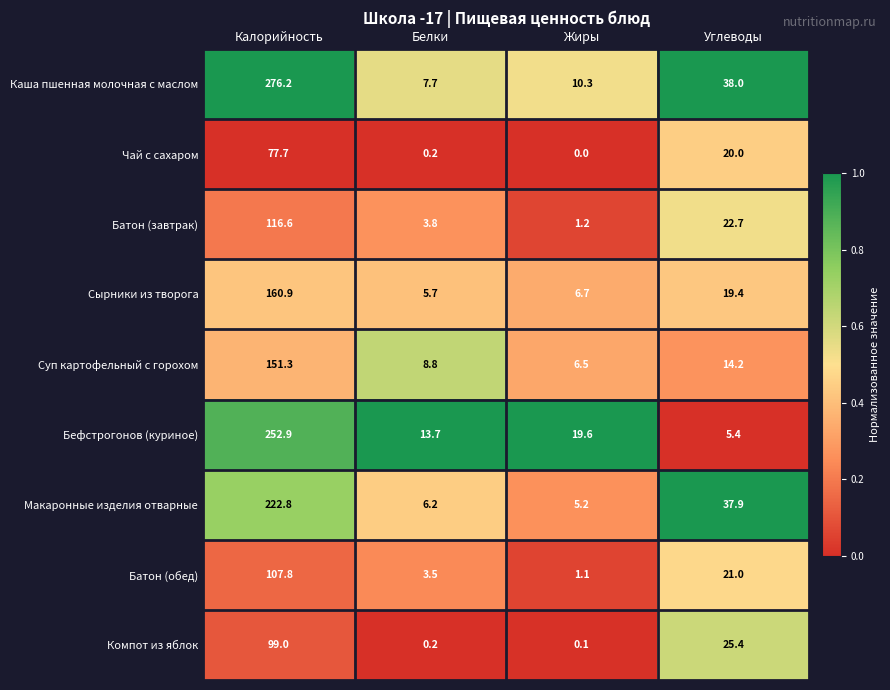

At Углеводы, list the series in order from largest to smallest.

Каша пшенная молочная с маслом, Макаронные изделия отварные, Компот из яблок, Батон (завтрак), Батон (обед), Чай с сахаром, Сырники из творога, Суп картофельный с горохом, Бефстрогонов (куриное)